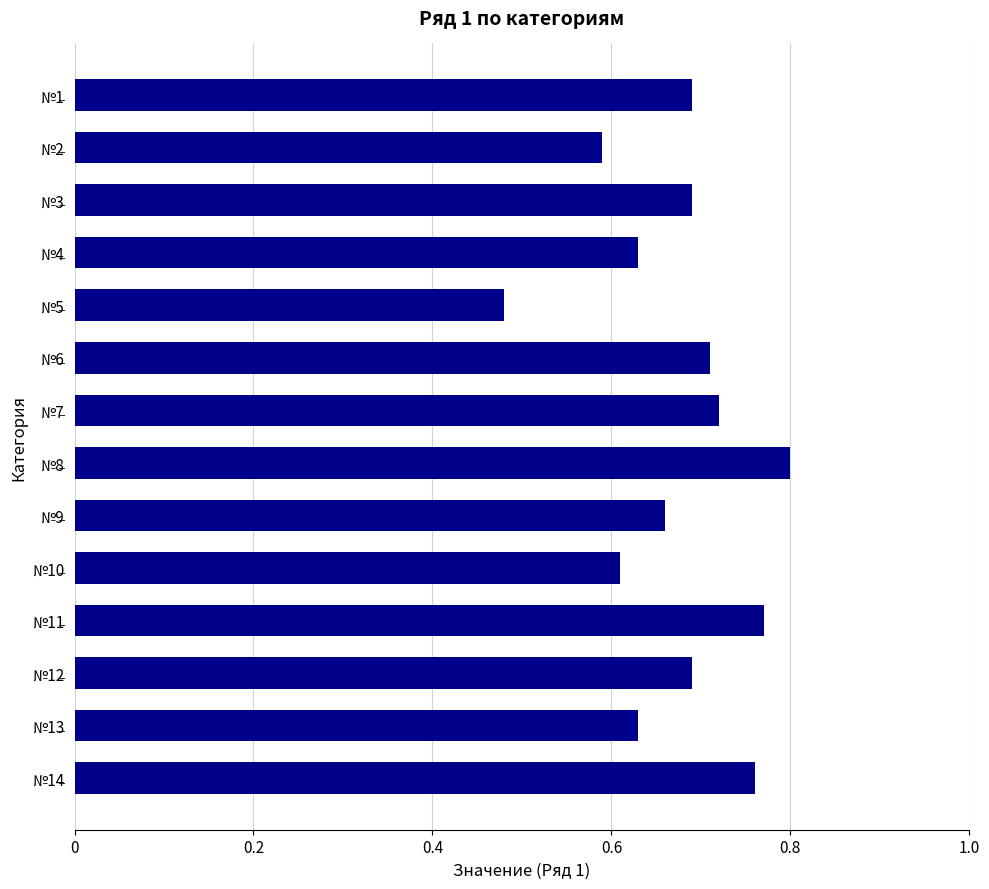

Count the values in the range 0 to 1.

14